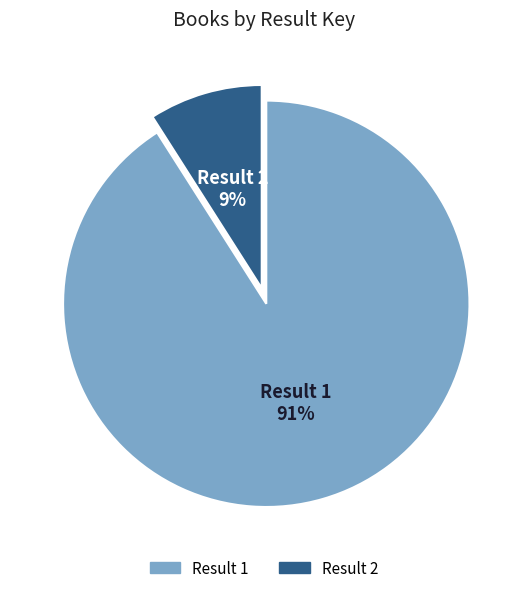

To the nearest percent, what is the average slice percentage?

50%